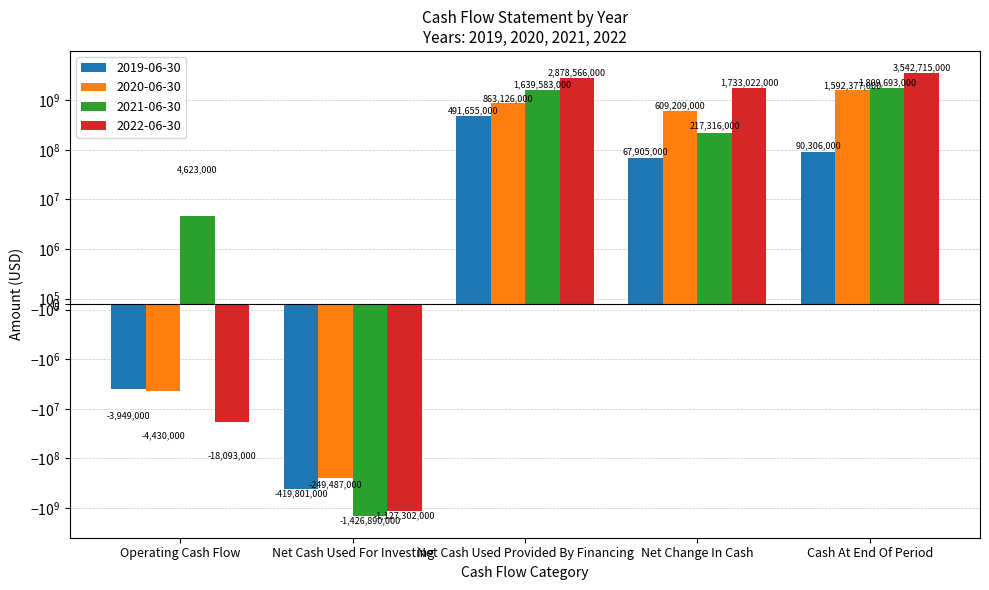

What is the sum of the 2022-06-30 values at Operating Cash Flow and Net Cash Used Provided By Financing?

2860473000